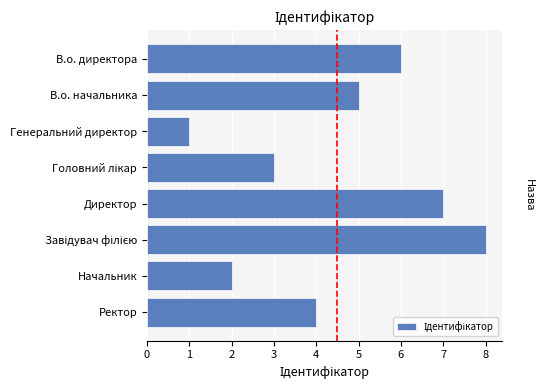

Which category has the lowest value across all series?

Генеральний директор